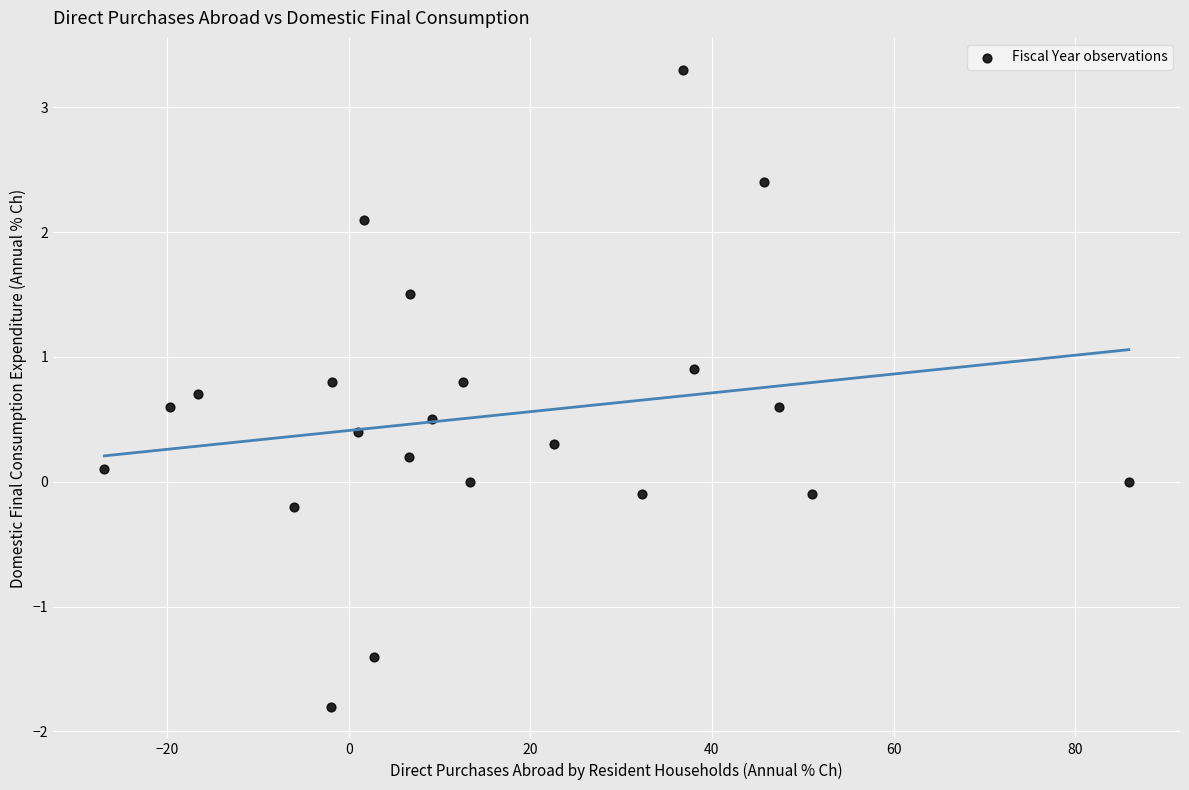

What is the range of X values (max minus min)?

112.8